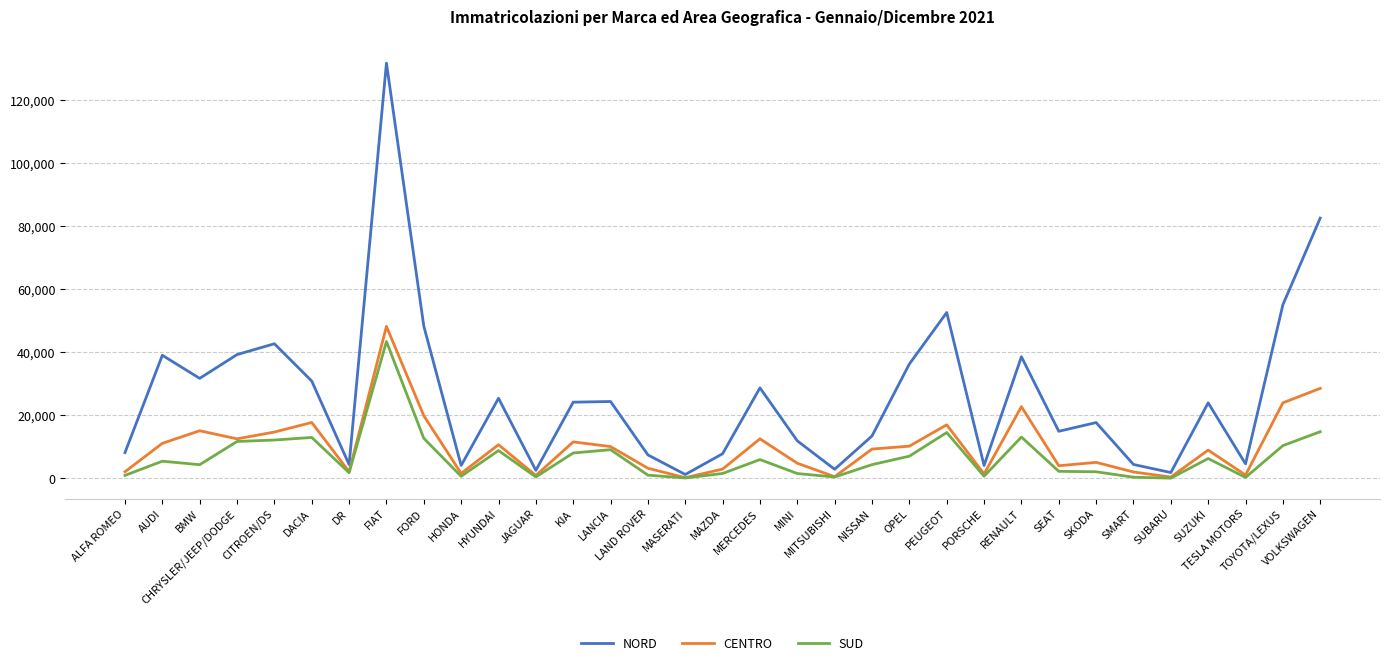

What position from the left is DR?

7